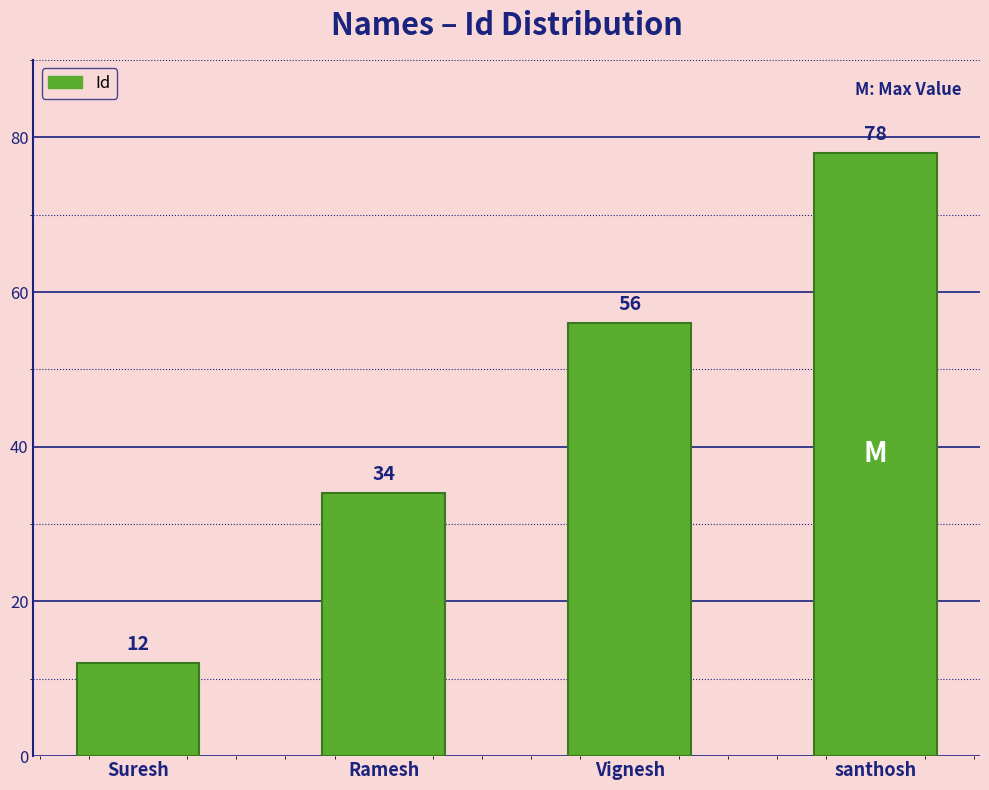

What is the sum of all values?

180